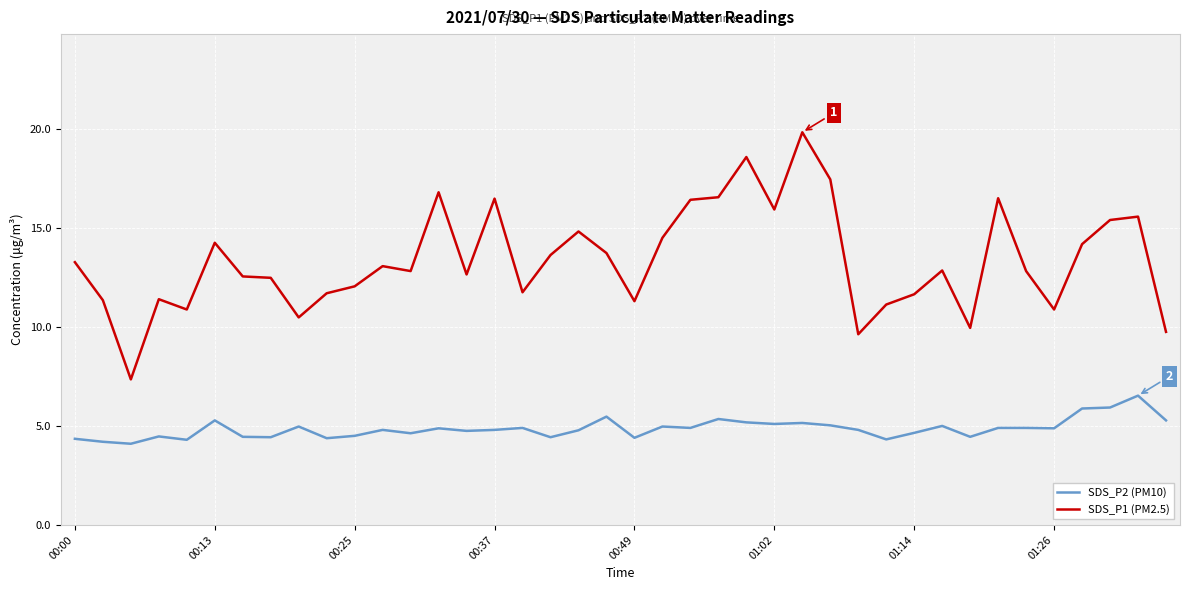

True or false: SDS_P2 (PM10) and SDS_P1 (PM2.5) intersect in this chart.

False